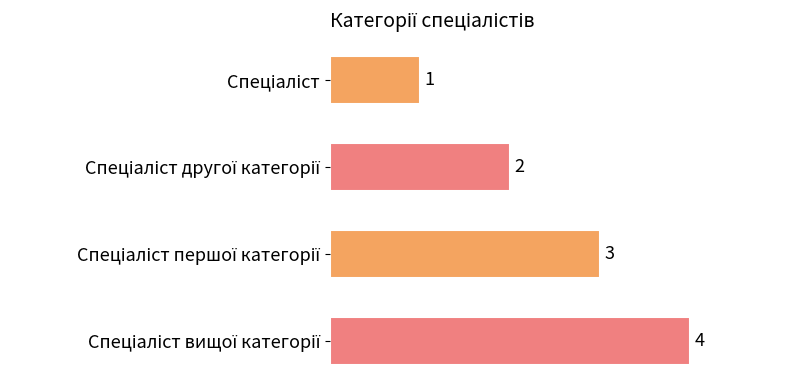

What is the value of the 4th bar from the top?

4